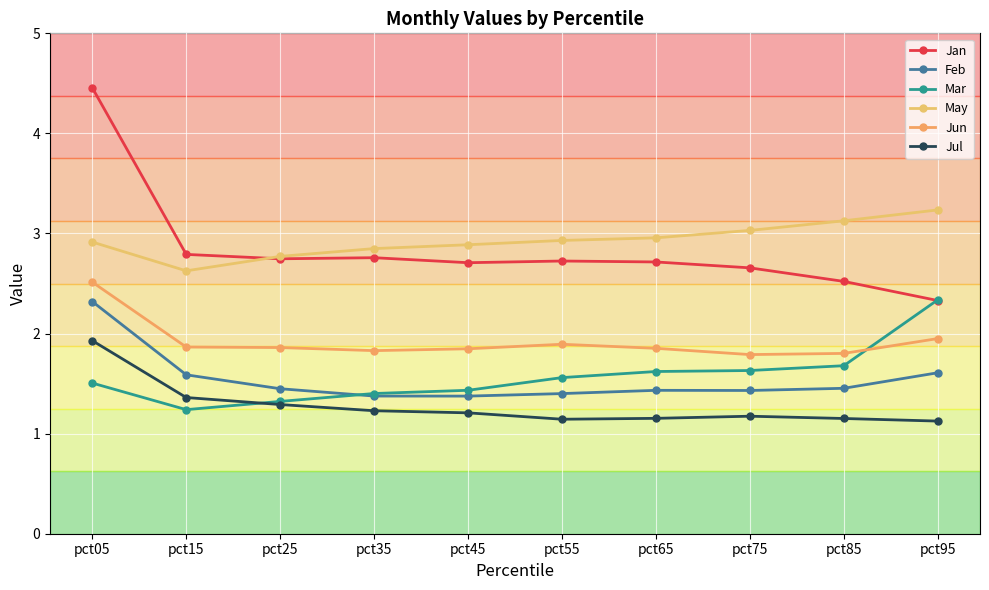

How many lines are shown in the chart?

6